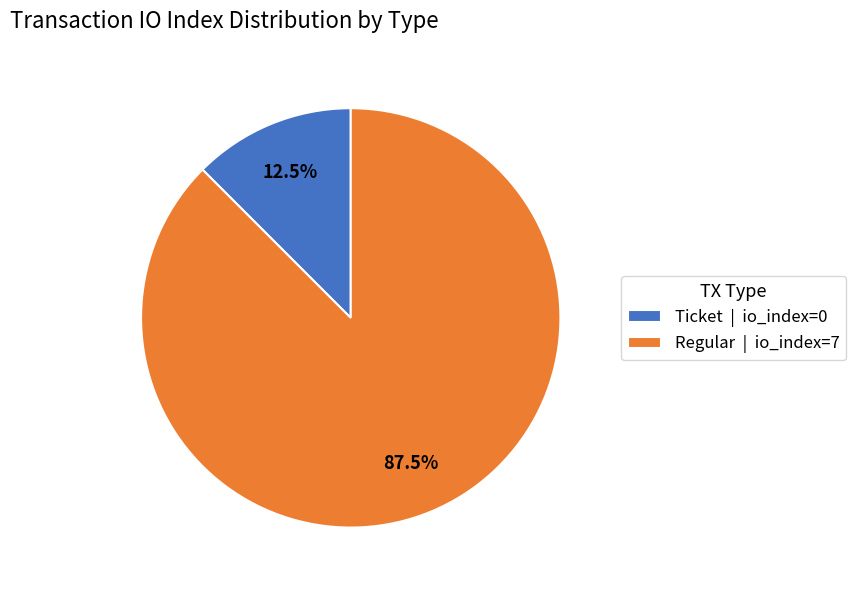

Which has a higher value, Regular | io_index=7 or Ticket | io_index=0?

Regular | io_index=7